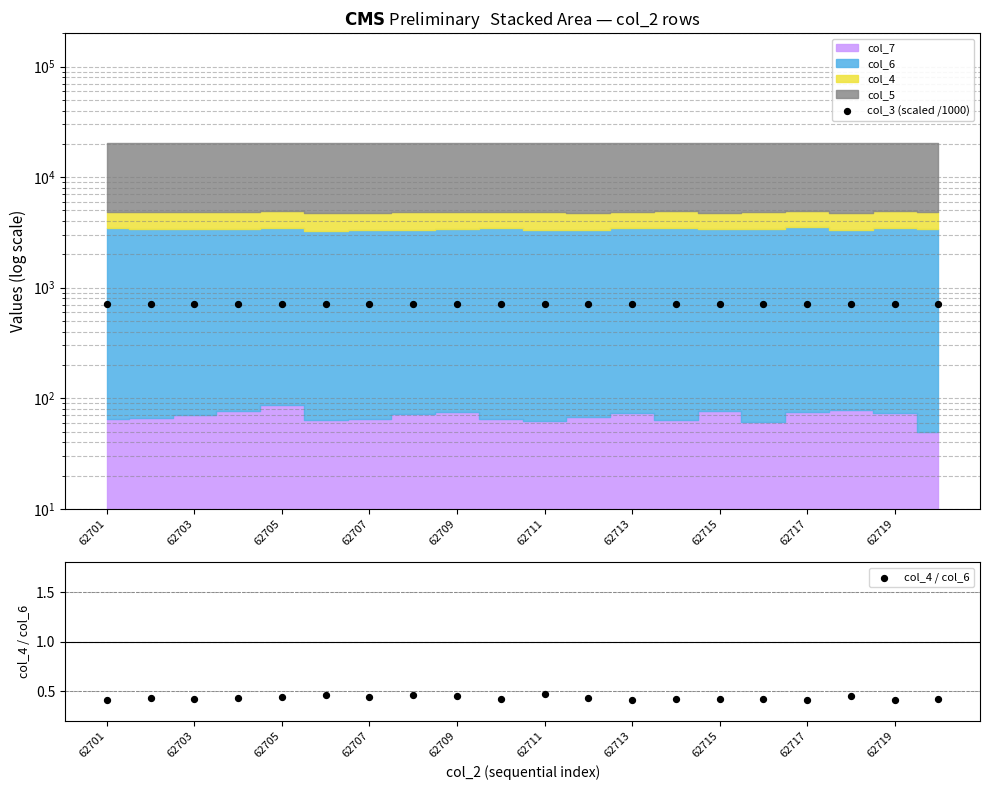

At how many categories does at least one series exceed 89?

20